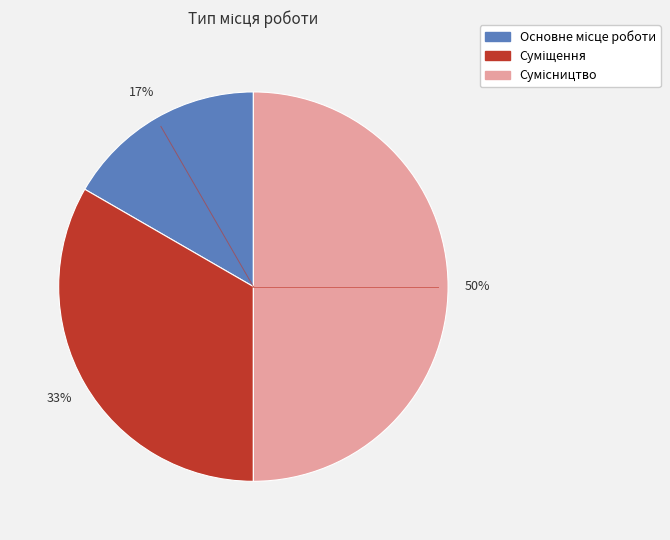

To the nearest percent, what is the average slice percentage?

33%